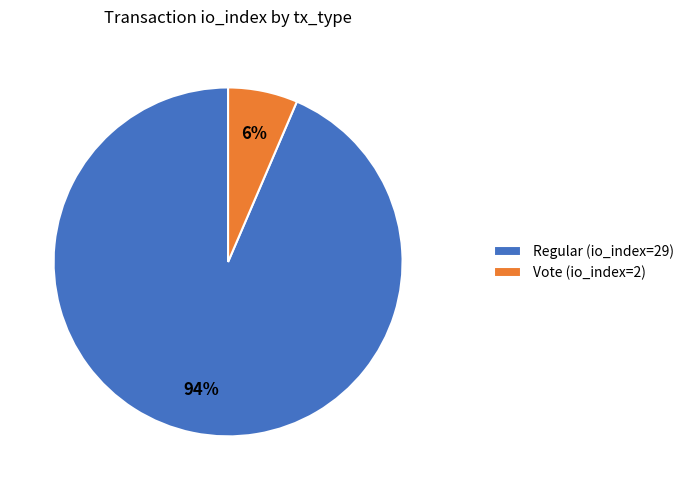

The Vote (io_index=2) slice represents 6% of the pie. True or false?

True